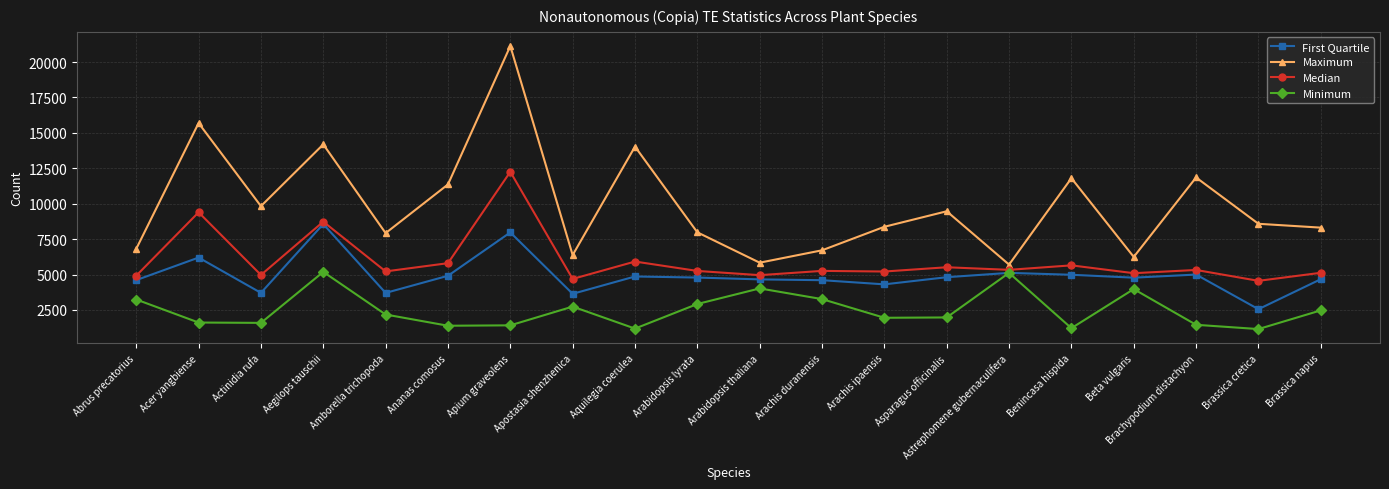

Which series has the widest spread of values?

Maximum